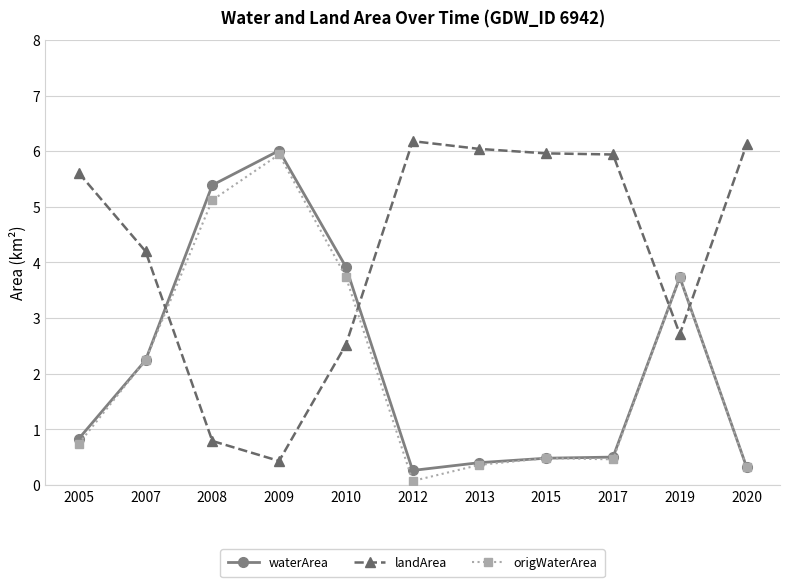

Does the chart have visible grid lines?

Yes